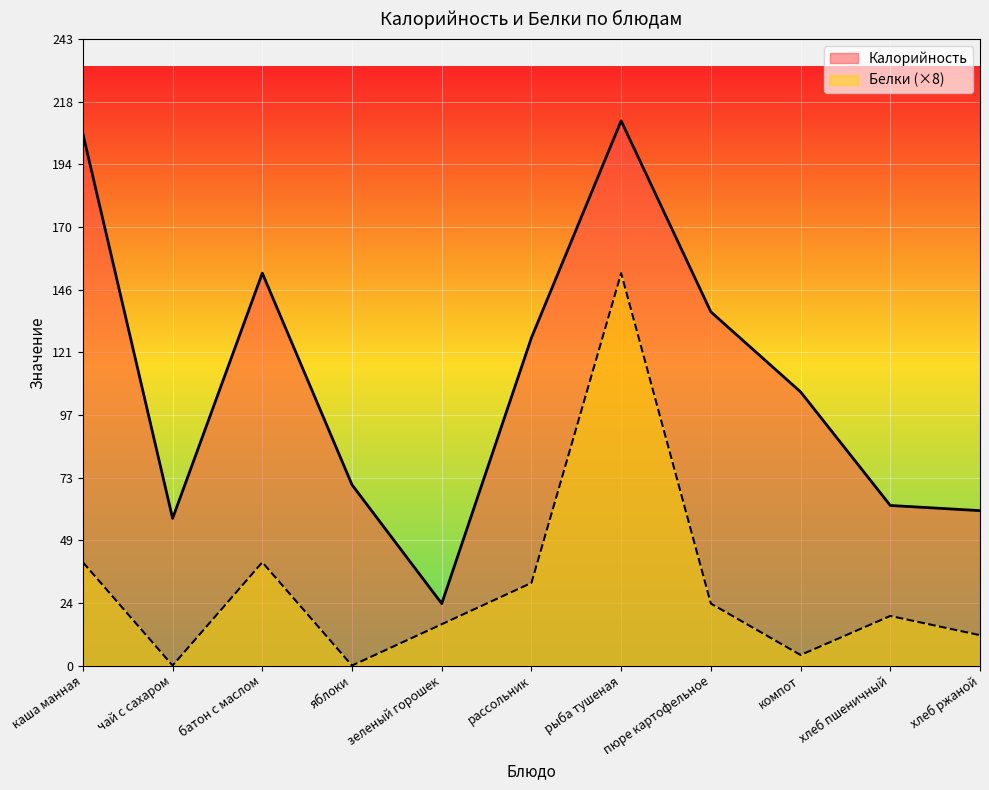

What is the label of the 6th point from the right?

рассольник